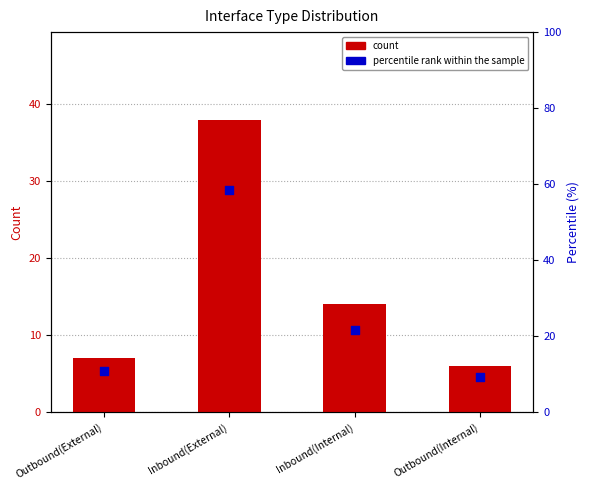

Which series has the largest total across all categories?

percentile rank within the sample